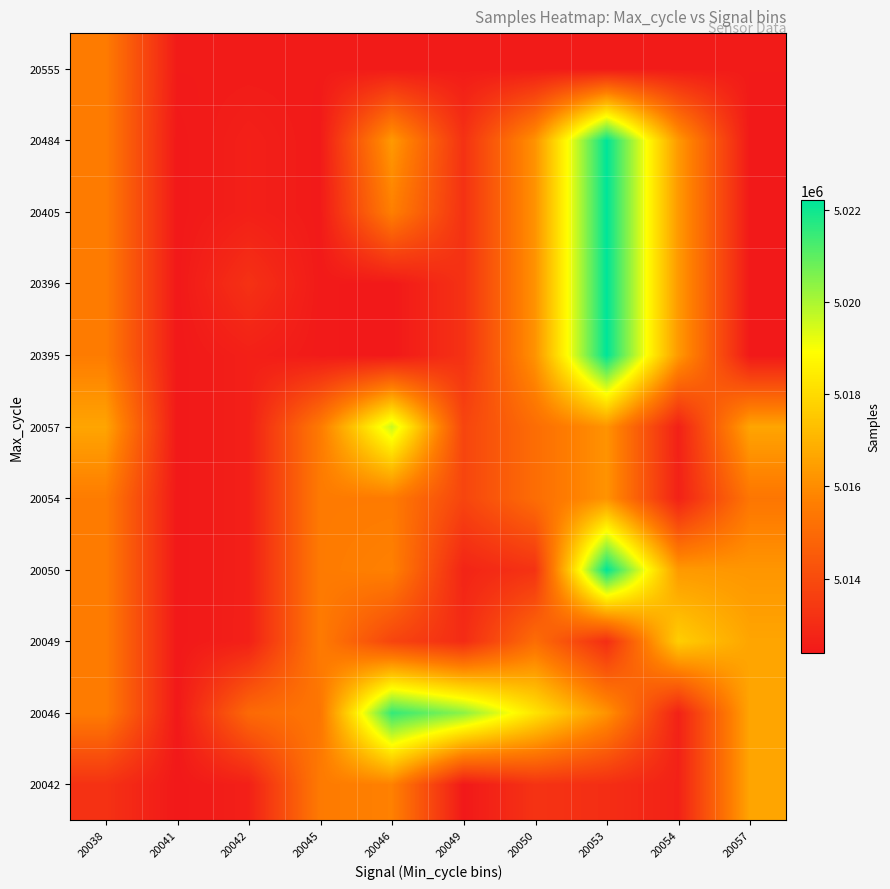

At how many categories does at least one series exceed 5019777?

3